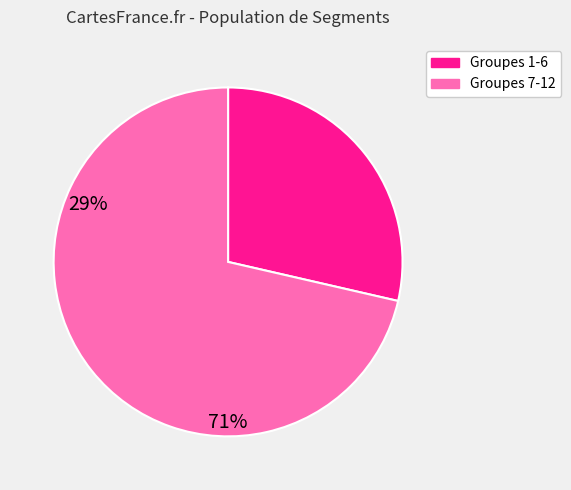

How many segments does this pie chart have?

2